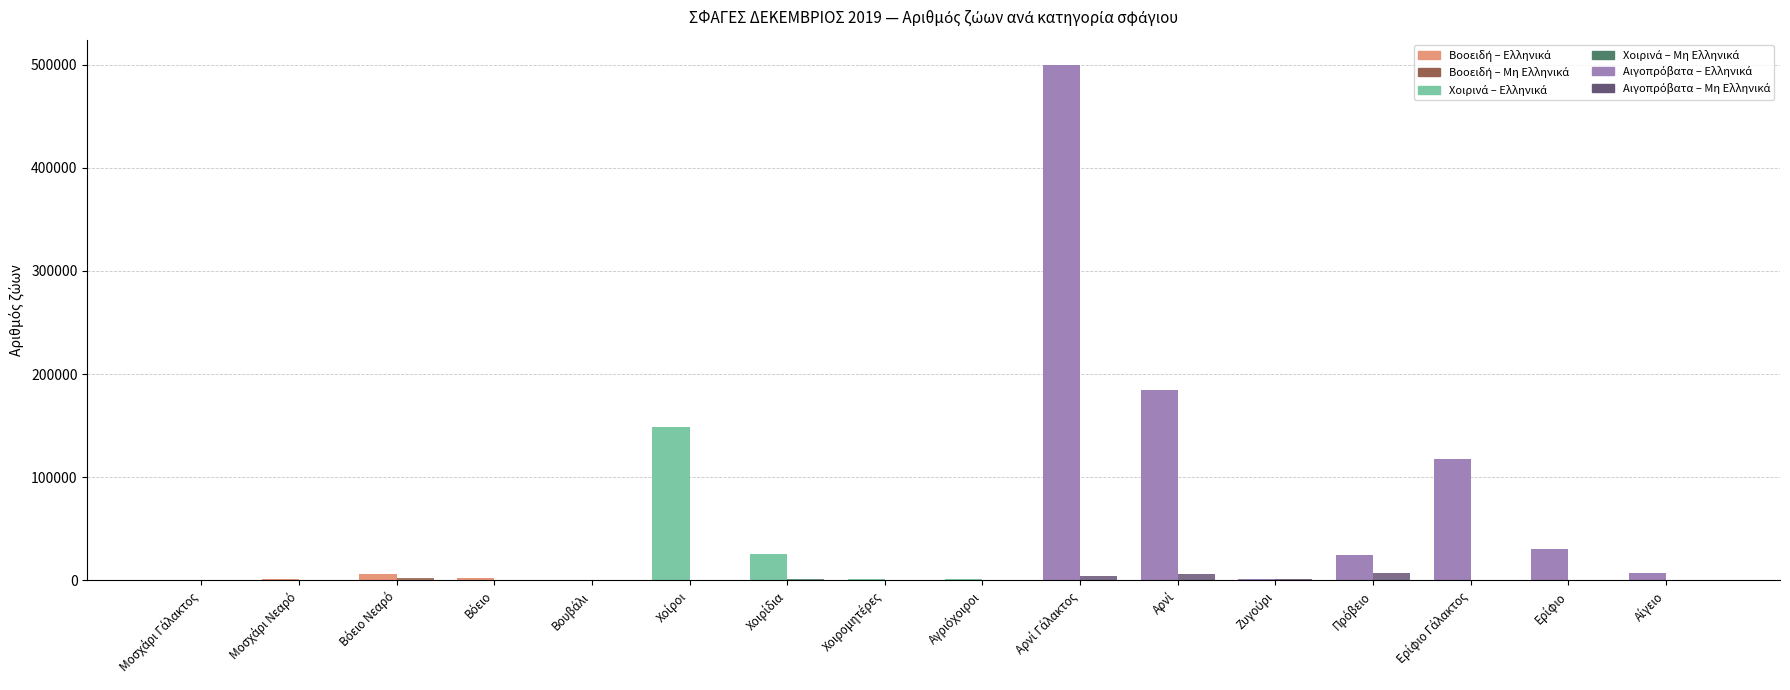

What is the greatest value displayed?

499307